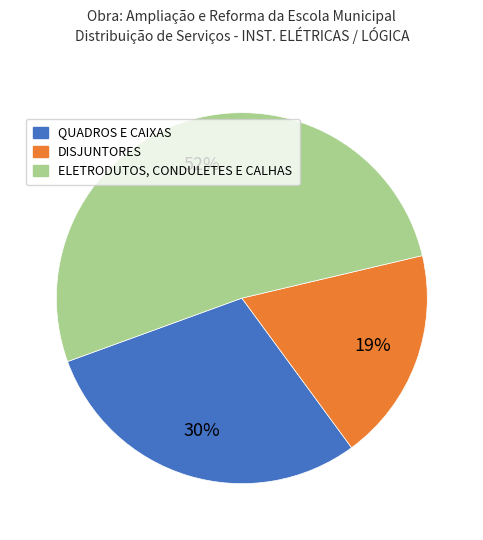

To the nearest percent, what is the average slice percentage?

33%